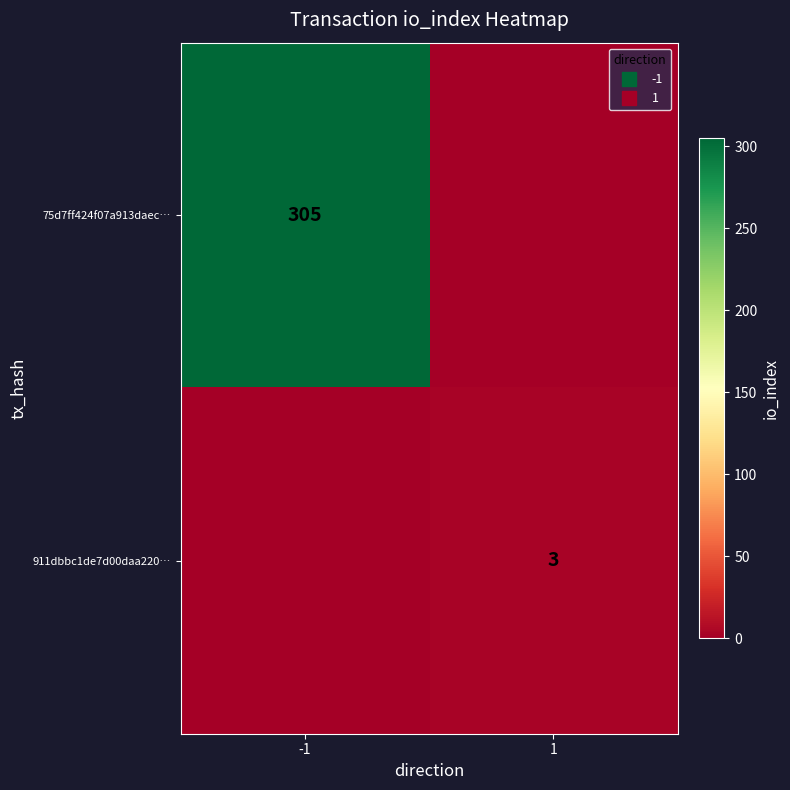

Which label corresponds to the smallest value in the chart?

1